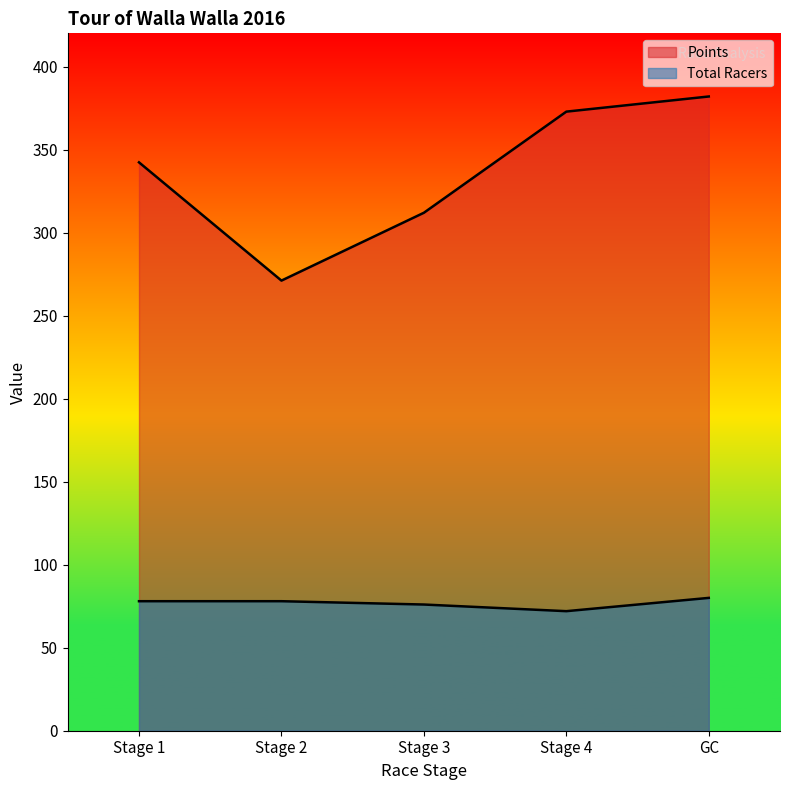

What position from the right is GC?

1